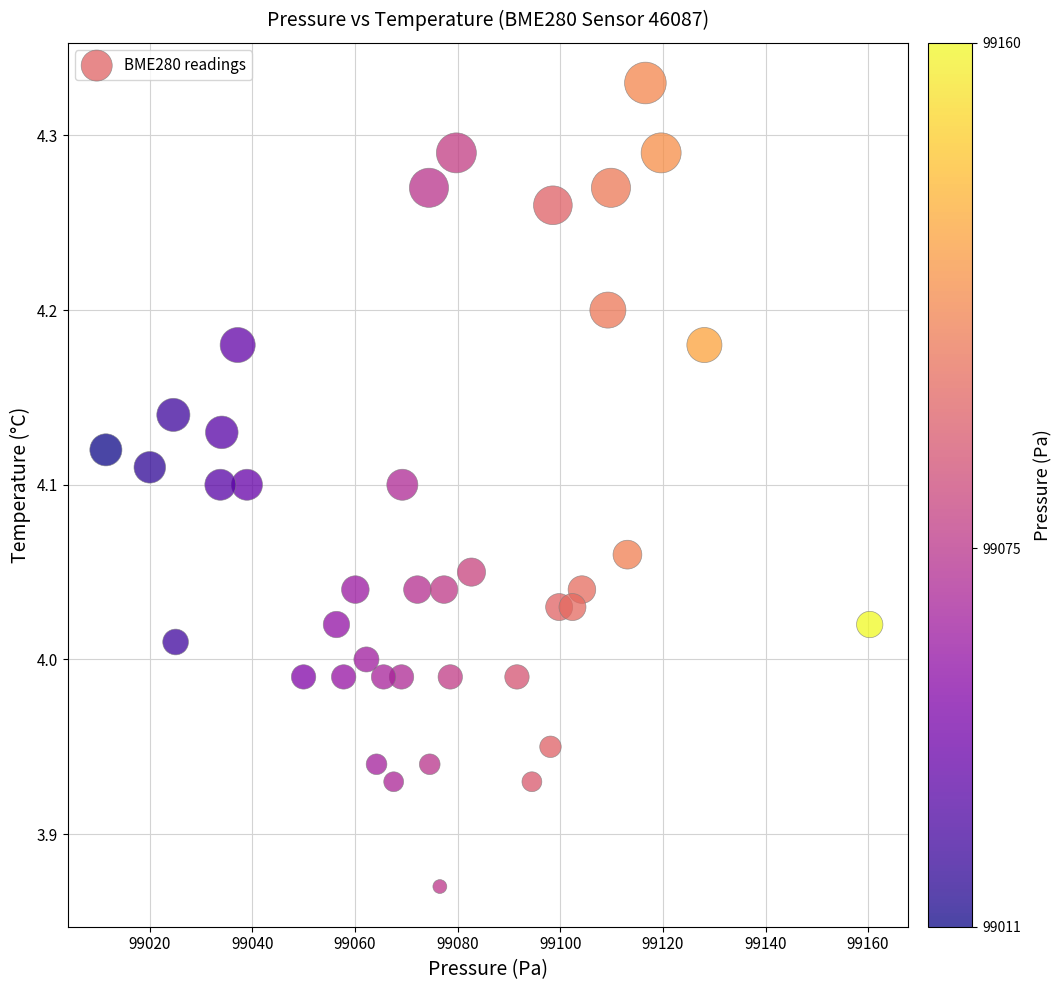

What is the range of X values (max minus min)?

148.9